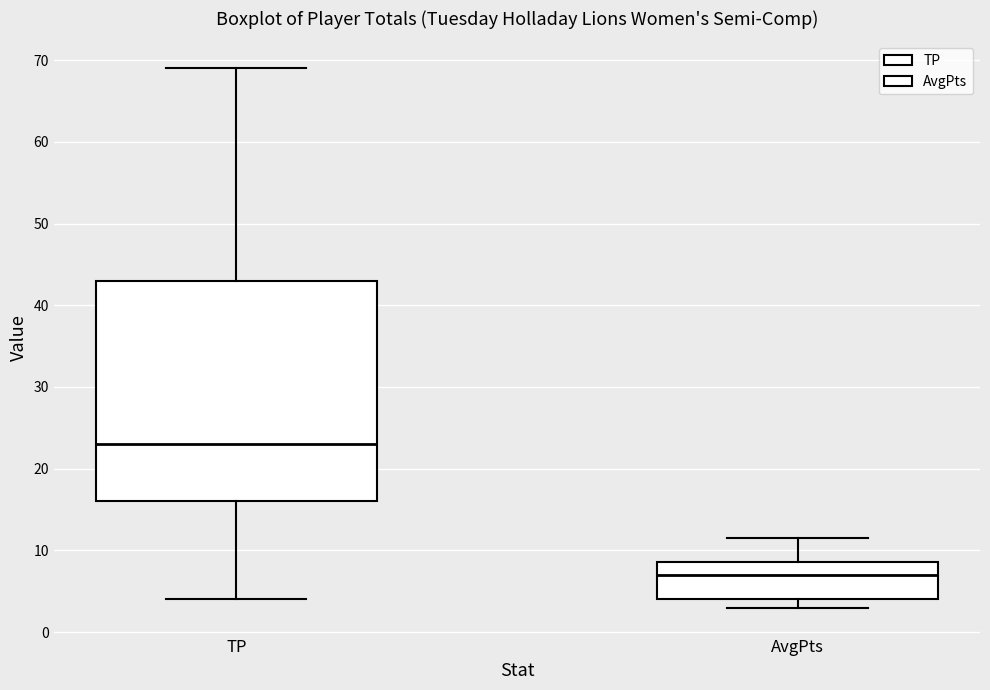

Reading left to right, transcribe this box plot: for each box, give where its median line is, the range the box spans, and where its two whiskers end, as read against the y-axis. The values are not printed on the chart, so give them approximately, as read against the axis.

TP: median 23, box 16 to 43, whiskers 4 to 69
AvgPts: median 7, box 4 to 9, whiskers 3 to 12